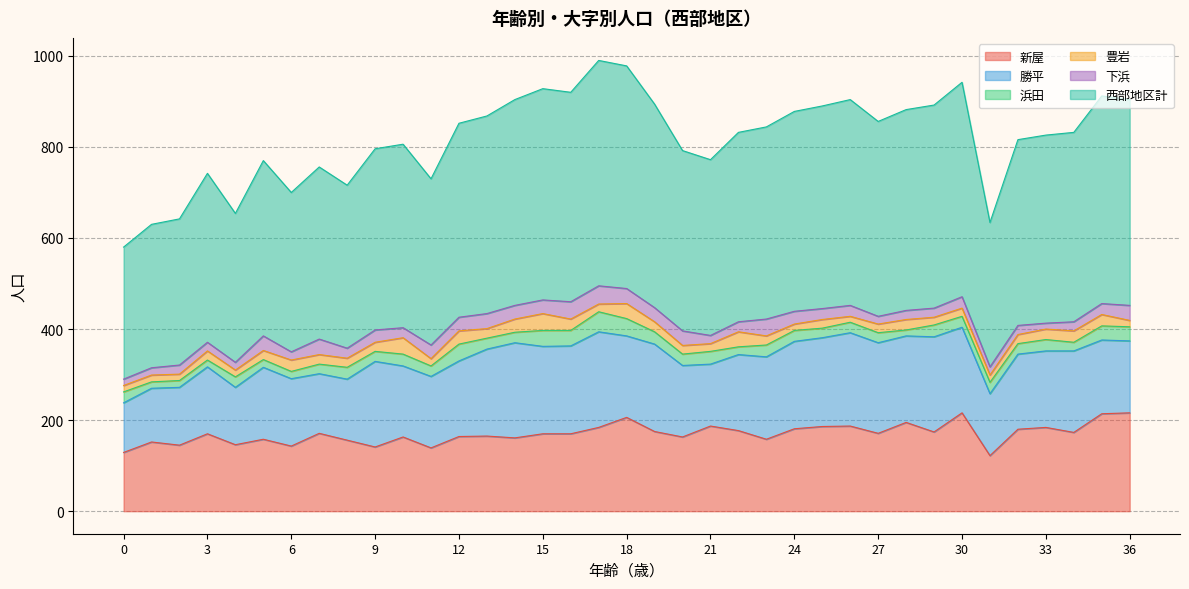

Which series changed the most between 24 and 34?

西部地区計